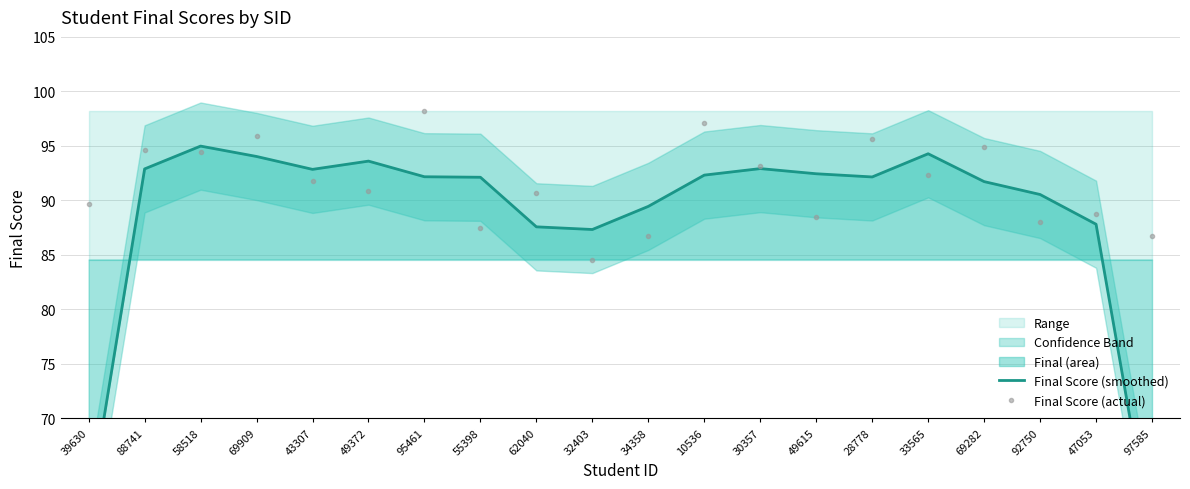

What is the average value of the Final Score (actual) series?

91.5